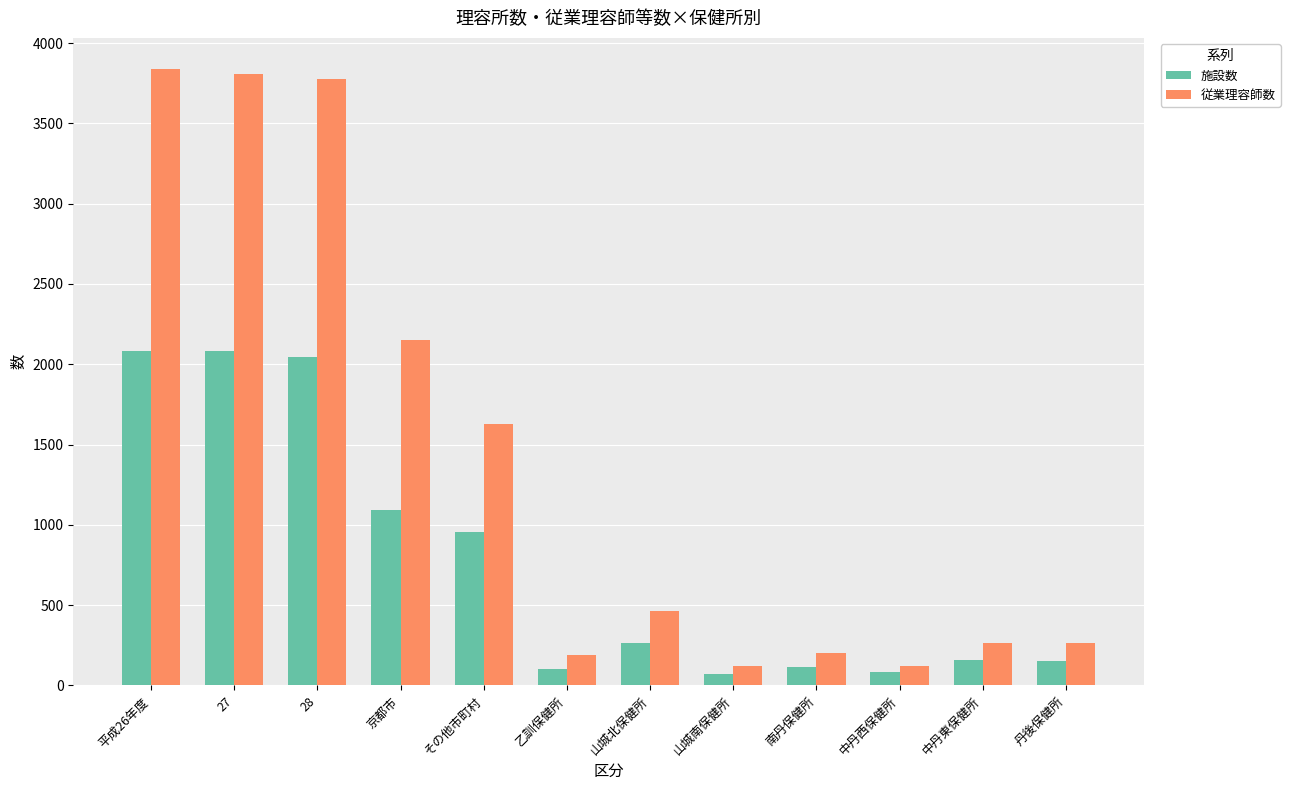

List the series in order of their overall mean, highest first.

従業理容師数, 施設数